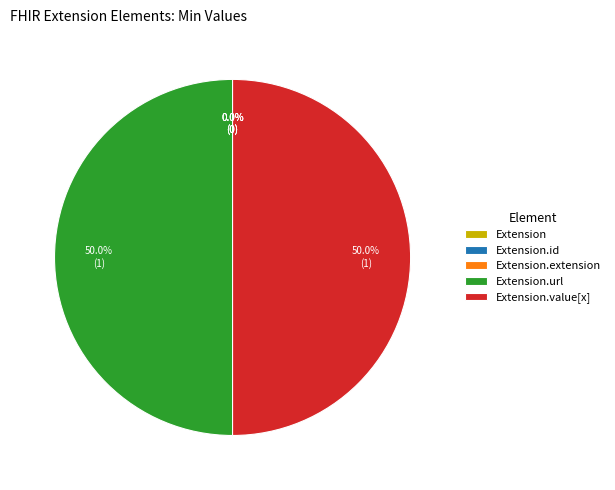

To the nearest percent, what is the combined percentage of Extension.value[x] and Extension.id?

50%